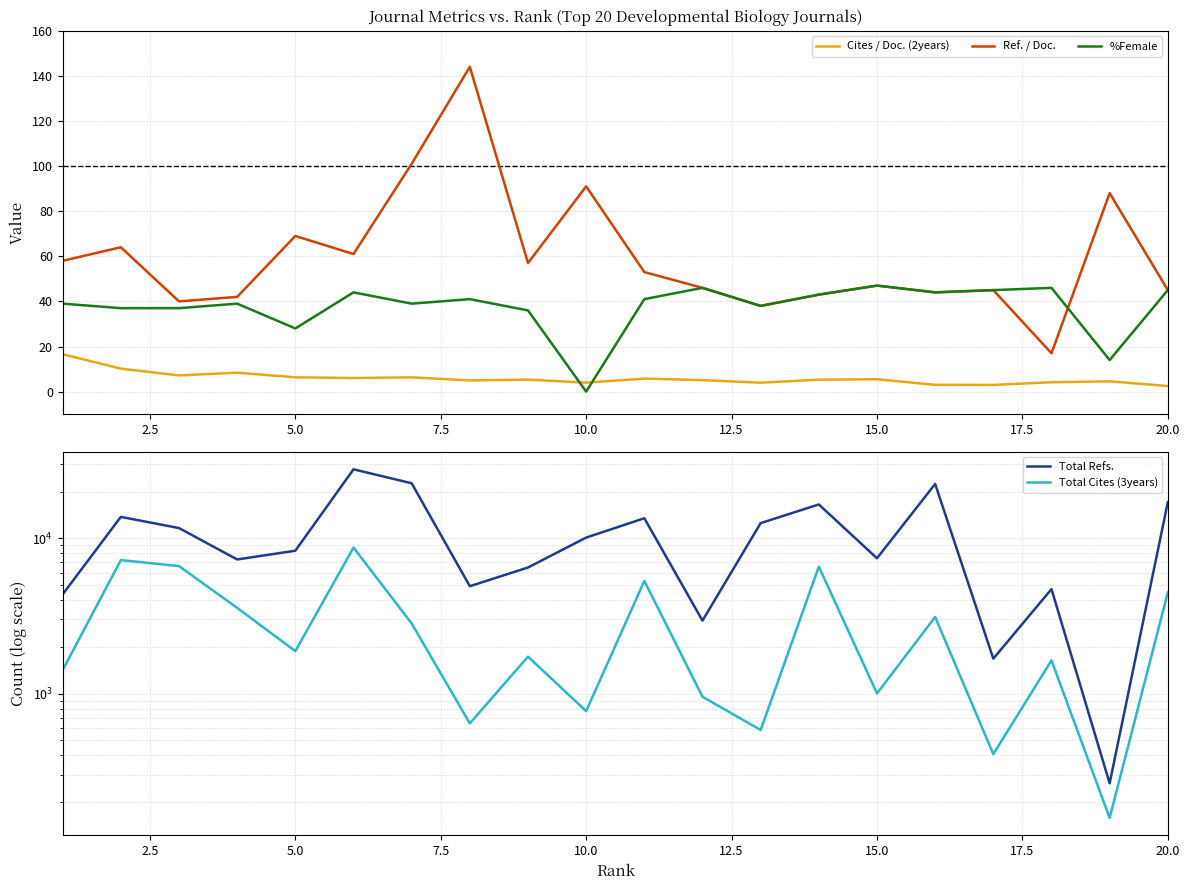

How many distinct data groups are displayed?

5